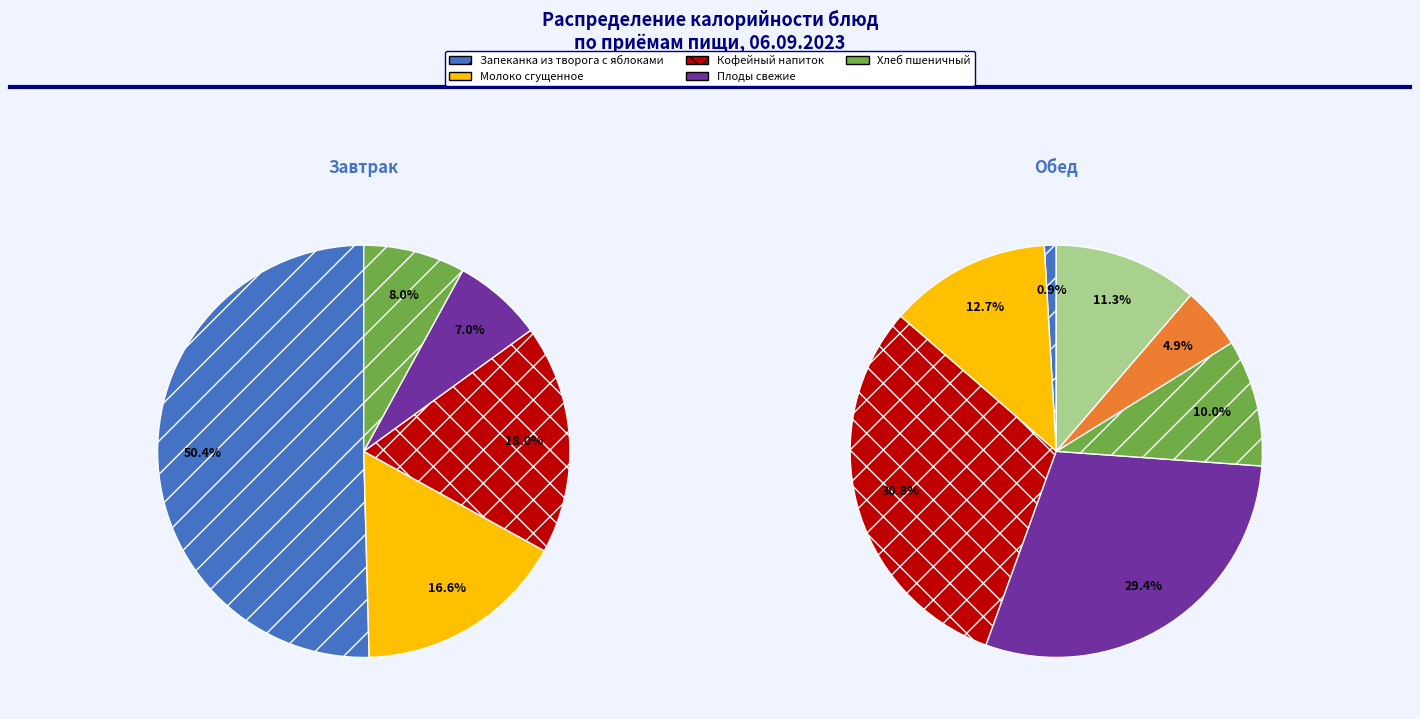

What percentage is the Обед slice, to the nearest percent?

58%